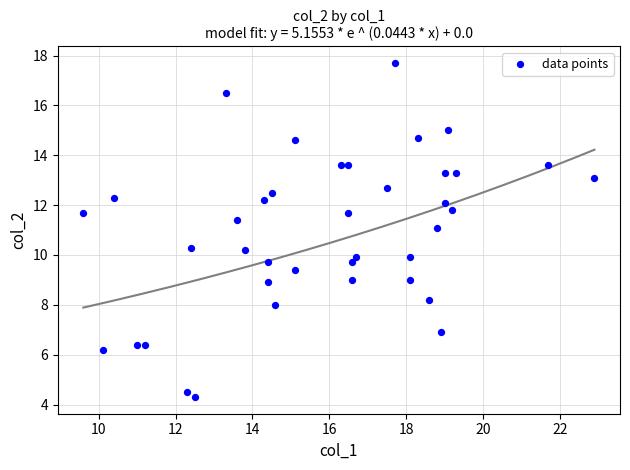

What is the range of Y values (max minus min)?

13.4